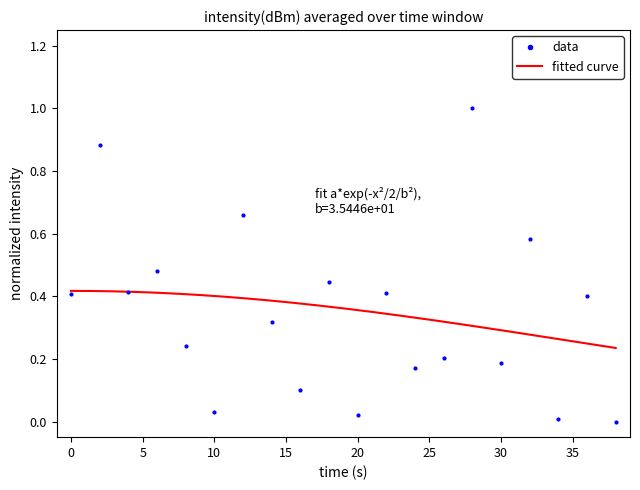

How many lines are shown in the chart?

1